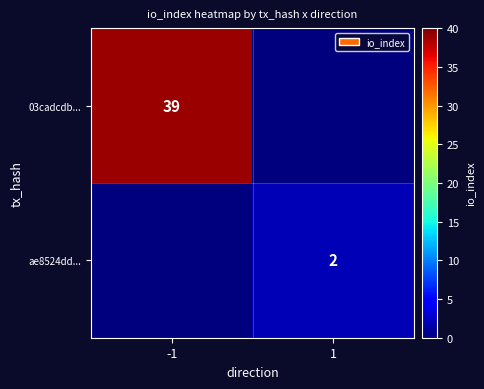

The value of ae8524dd... at 1 is 2. True or false?

True